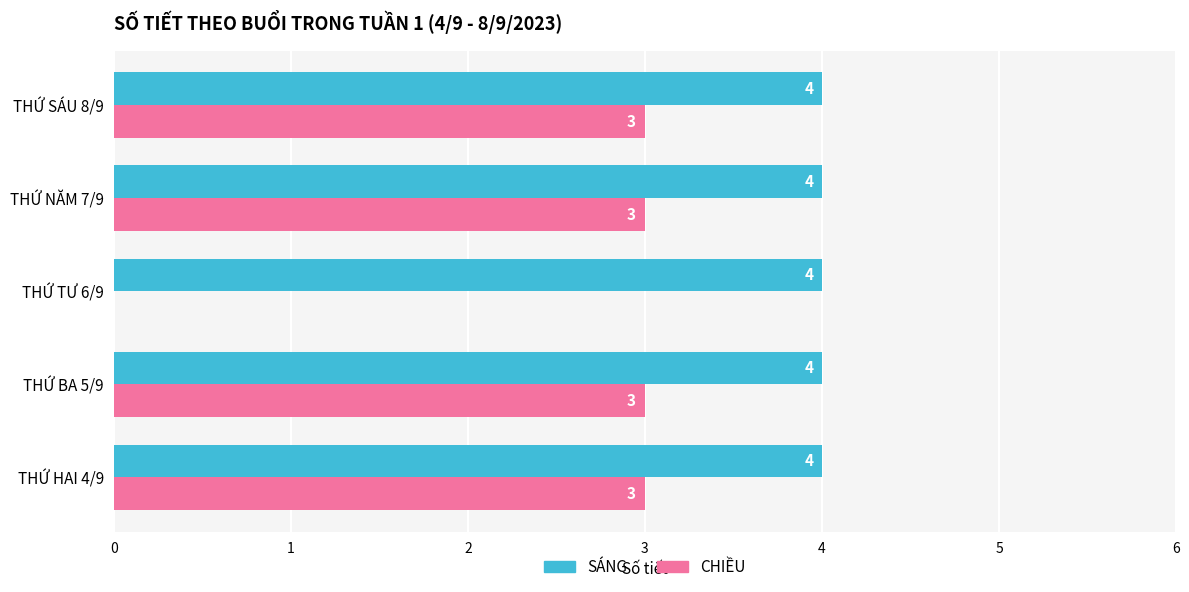

Between THỨ HAI 4/9 and THỨ TƯ 6/9, which series saw the biggest shift?

CHIỀU